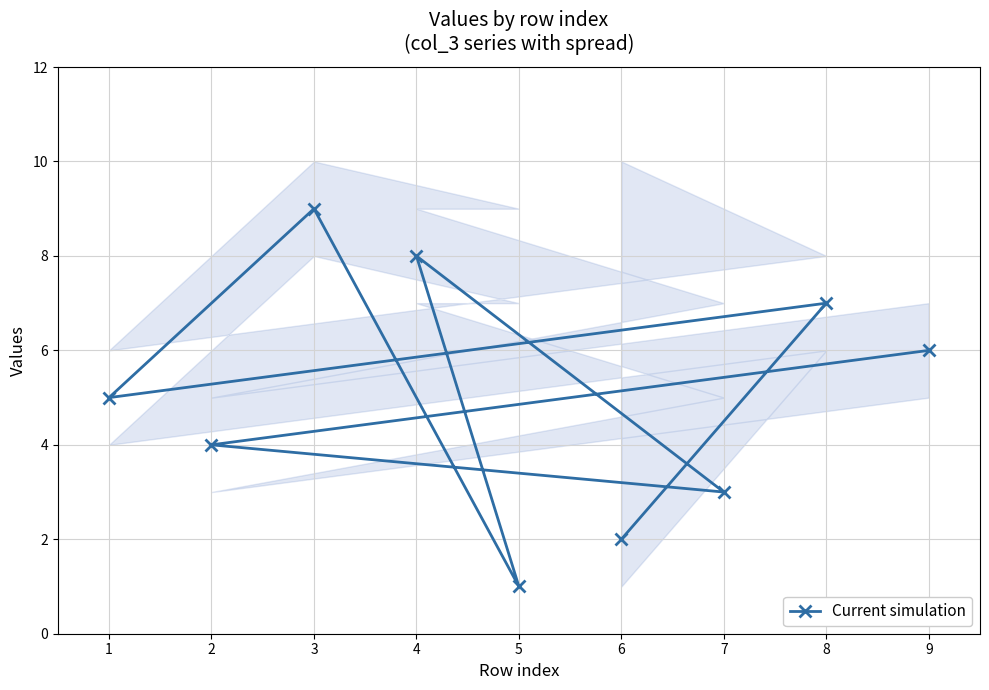

List the labels in order of Current simulation value, largest first.

3, 4, 8, 9, 1, 2, 7, 6, 5